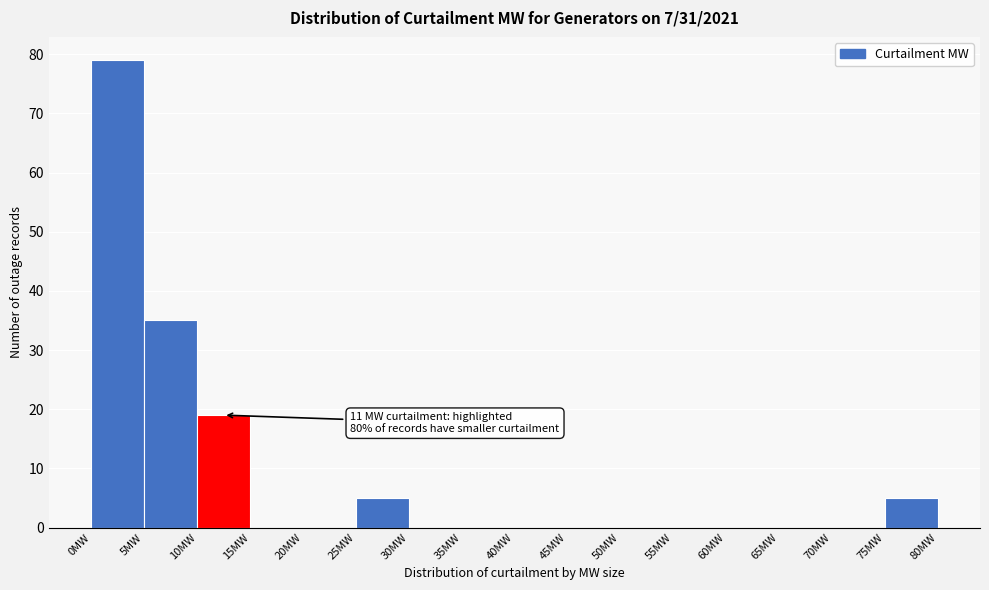

Which range on the x-axis has the tallest bar?

0 to 5